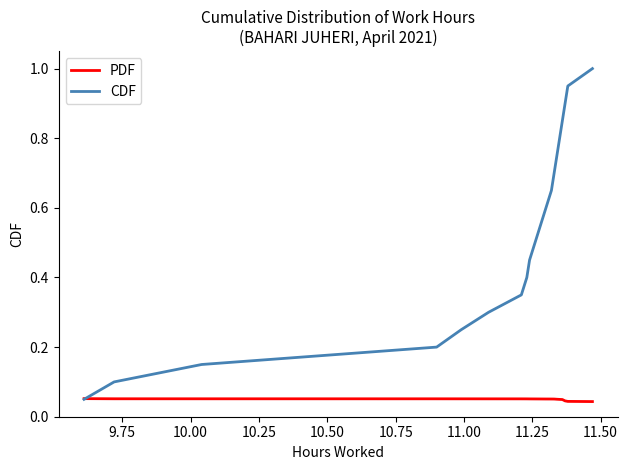

Which series has the largest range (max minus min)?

CDF